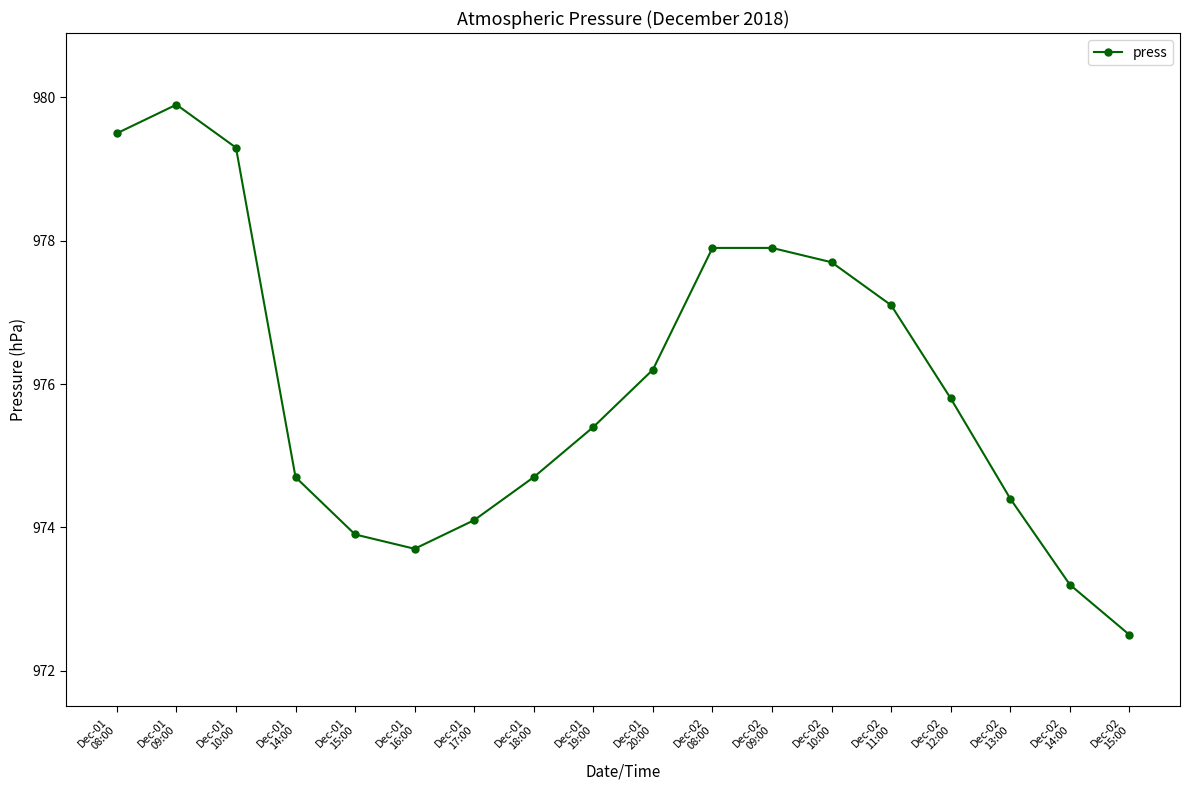

Which category has the highest value across all series?

Dec-01
09:00